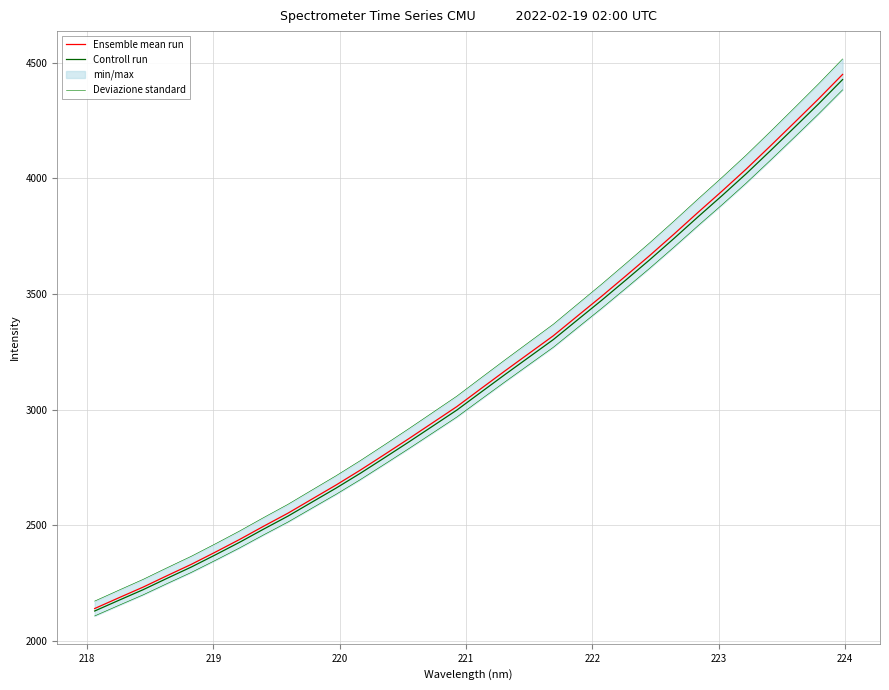

True or false: Controll run and Ensemble mean run intersect in this chart.

False